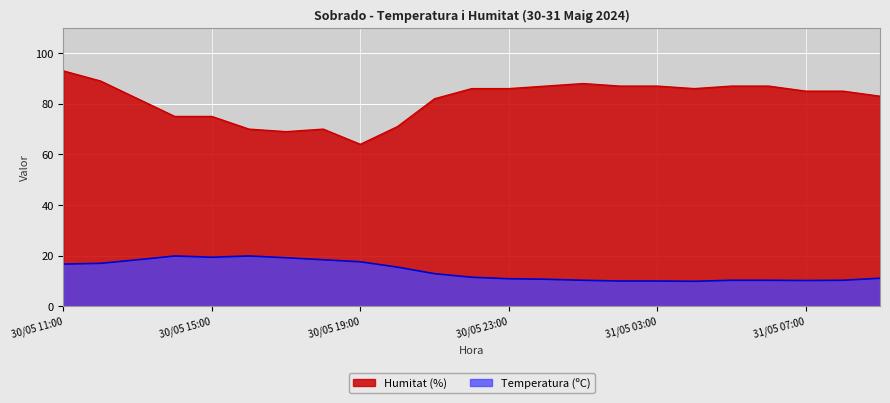

Rank the series by their average value, from lowest to highest.

Temperatura (ºC), Humitat (%)